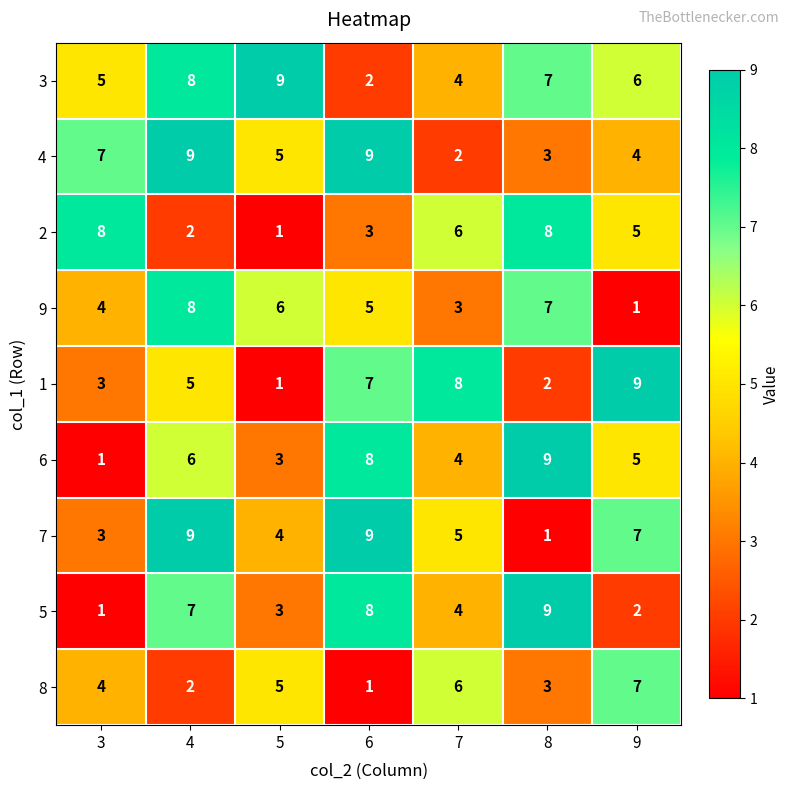

What is the approximate value of 5 at 4?

7